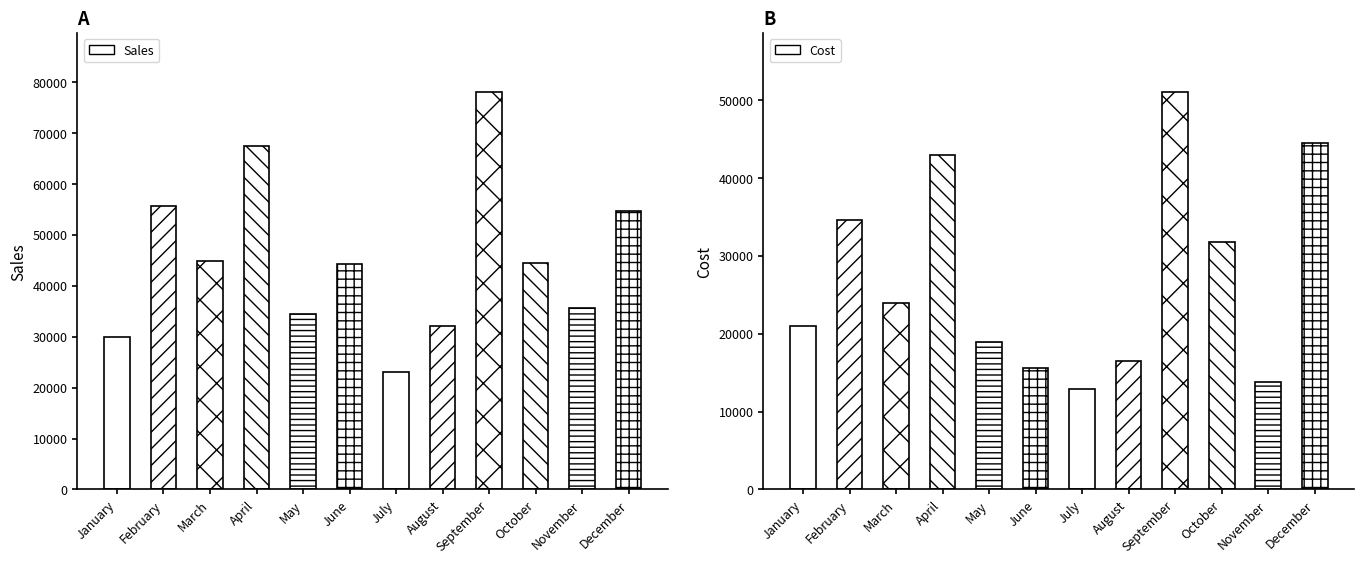

Which series changed the most between June and October?

Cost